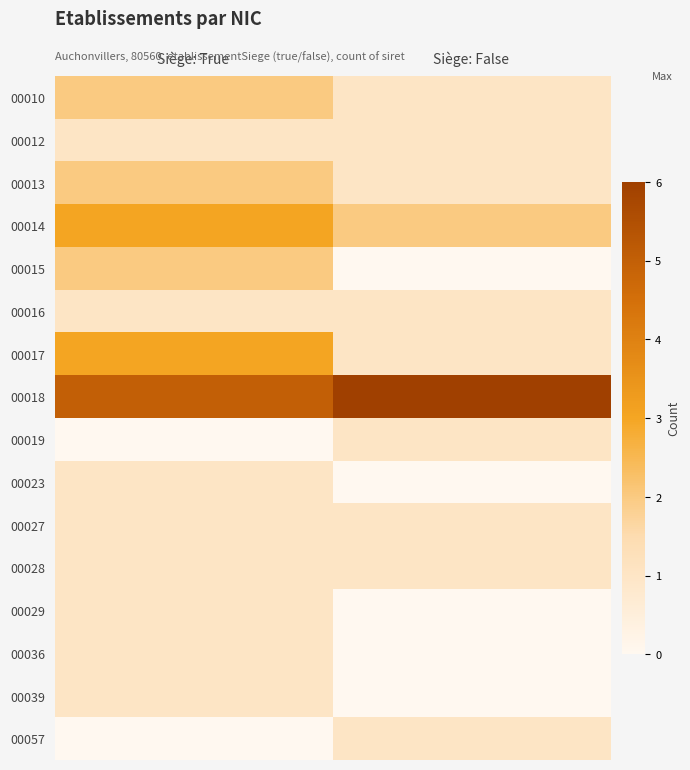

Rank the series by their maximum value, from lowest to highest.

00012, 00016, 00019, 00023, 00027, 00028, 00029, 00036, 00039, 00057, 00010, 00013, 00015, 00014, 00017, 00018